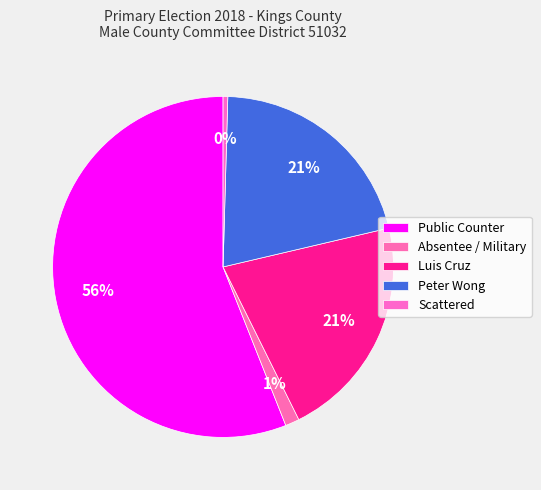

What is the largest slice in the pie chart?

Public Counter